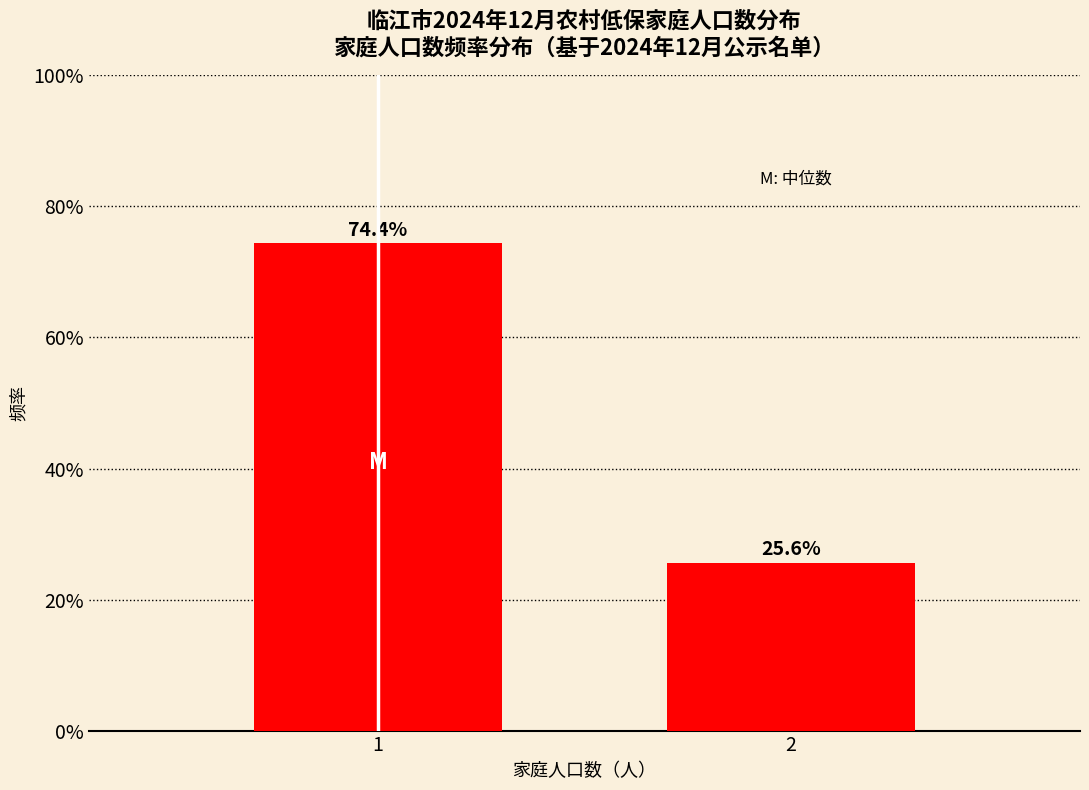

Does the chart contain any negative values?

No